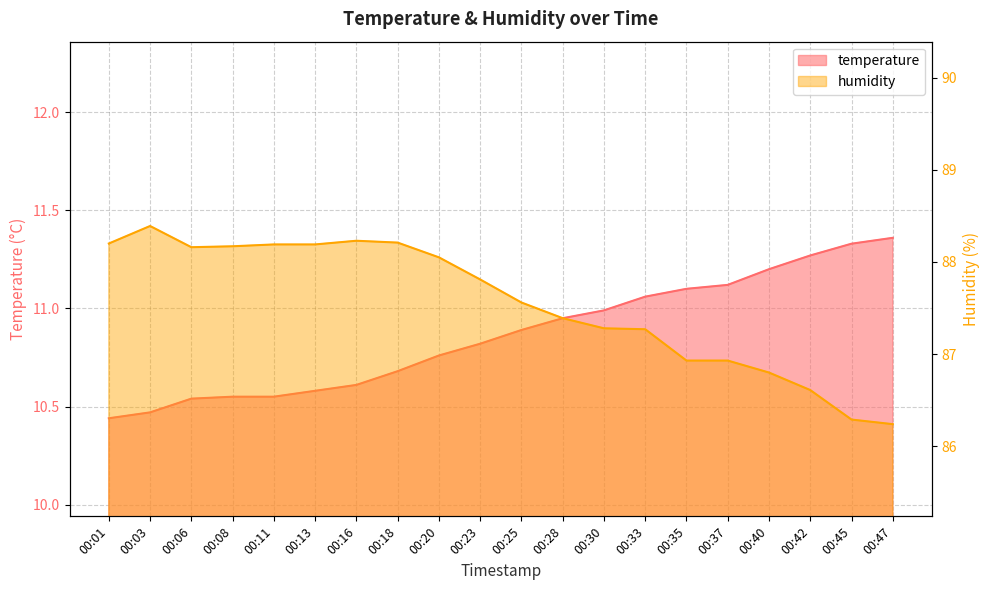

Is it true that temperature equals 11.3 at 00:45?

True